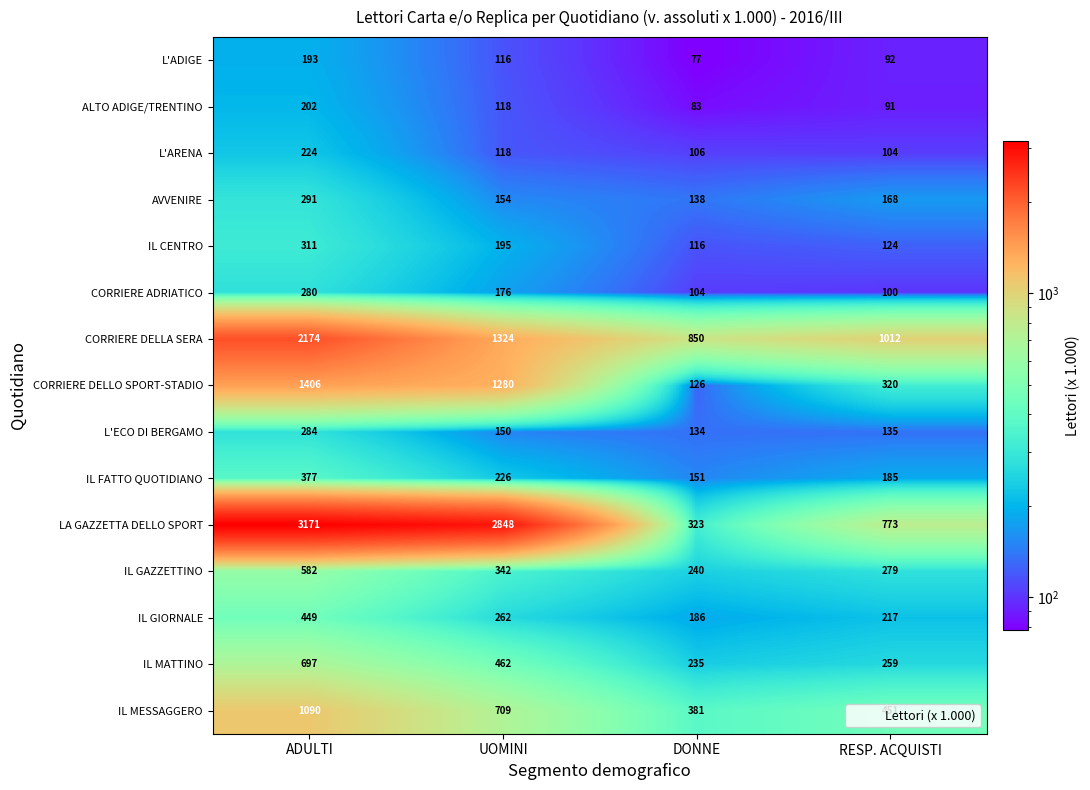

Rank the series by their maximum value, from highest to lowest.

LA GAZZETTA DELLO SPORT, CORRIERE DELLA SERA, CORRIERE DELLO SPORT-STADIO, IL MESSAGGERO, IL MATTINO, IL GAZZETTINO, IL GIORNALE, IL FATTO QUOTIDIANO, IL CENTRO, AVVENIRE, L'ECO DI BERGAMO, CORRIERE ADRIATICO, L'ARENA, ALTO ADIGE/TRENTINO, L'ADIGE